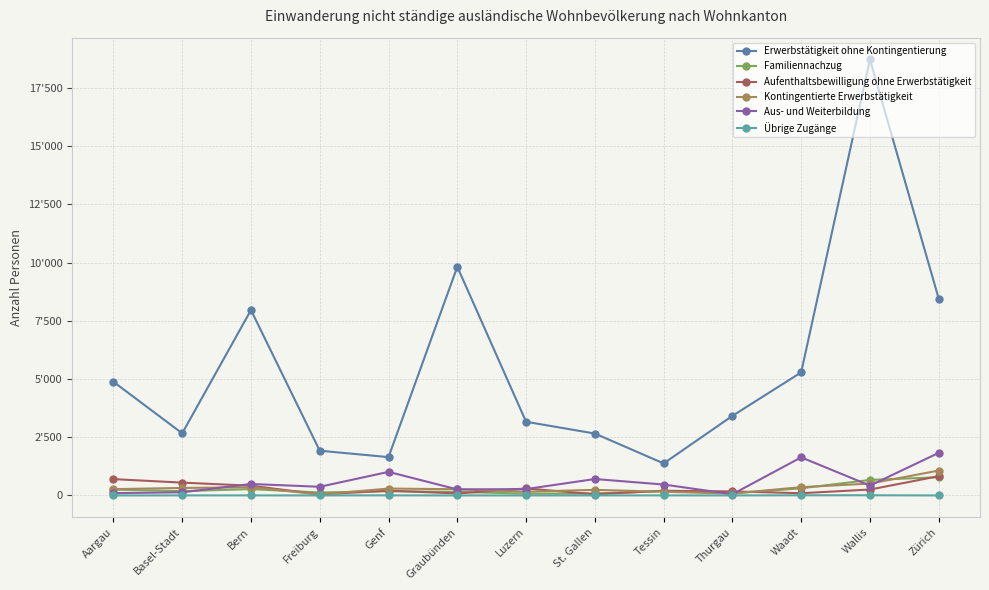

The Aufenthaltsbewilligung ohne Erwerbstätigkeit series shows 138 at Graubünden. True or false?

False